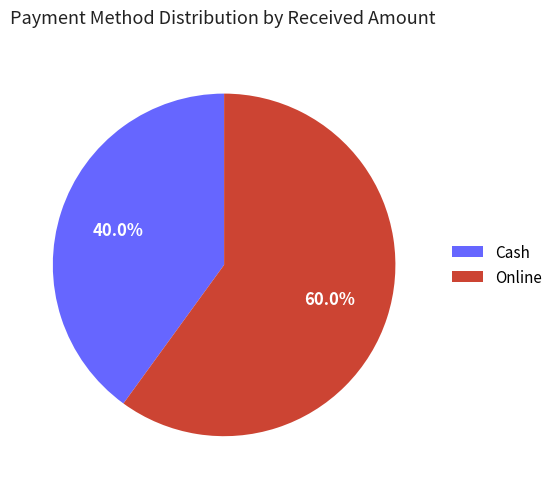

Between Cash and Online, which is larger?

Online